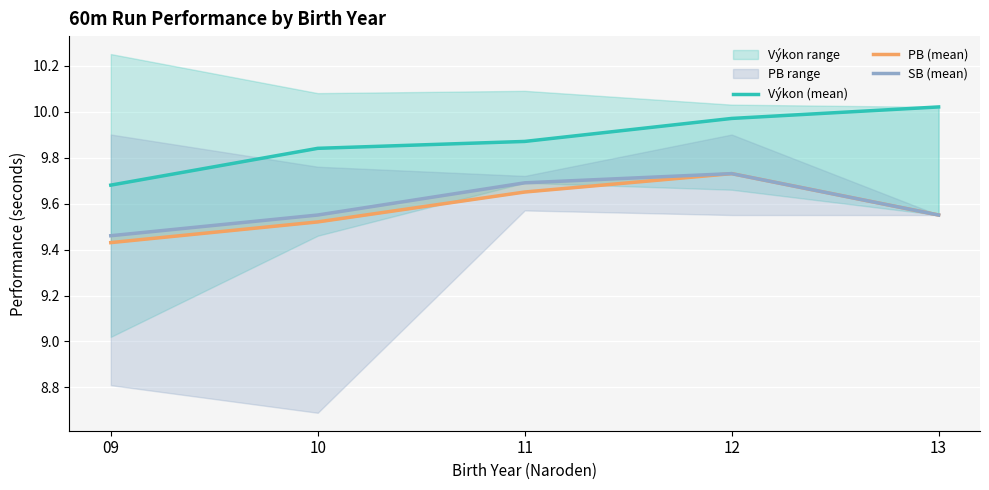

Reading right to left, list all the values displayed in this chart.

Výkon (mean): 13=10.0	12=10.0	11=9.9	10=9.8	09=9.7
PB (mean): 13=9.6	12=9.7	11=9.7	10=9.5	09=9.4
SB (mean): 13=9.6	12=9.7	11=9.7	10=9.6	09=9.5